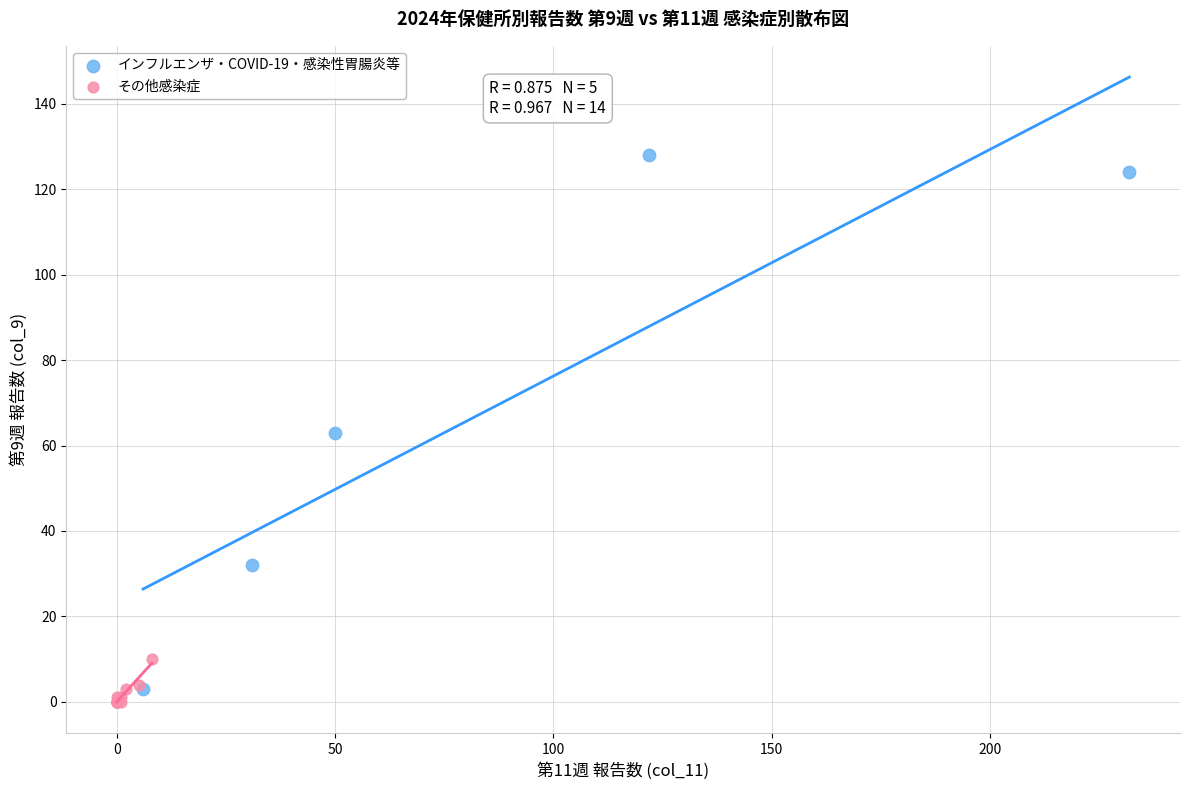

Which series has the largest Y range (max minus min)?

インフルエンザ・COVID-19・感染性胃腸炎等